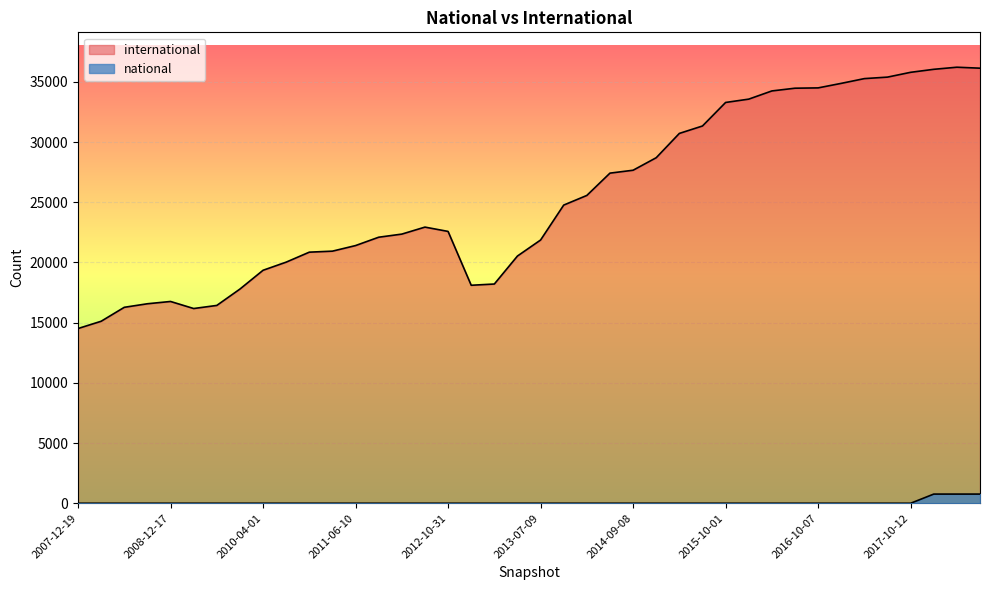

What is the label of the 8th point from the left?

2009-09-25